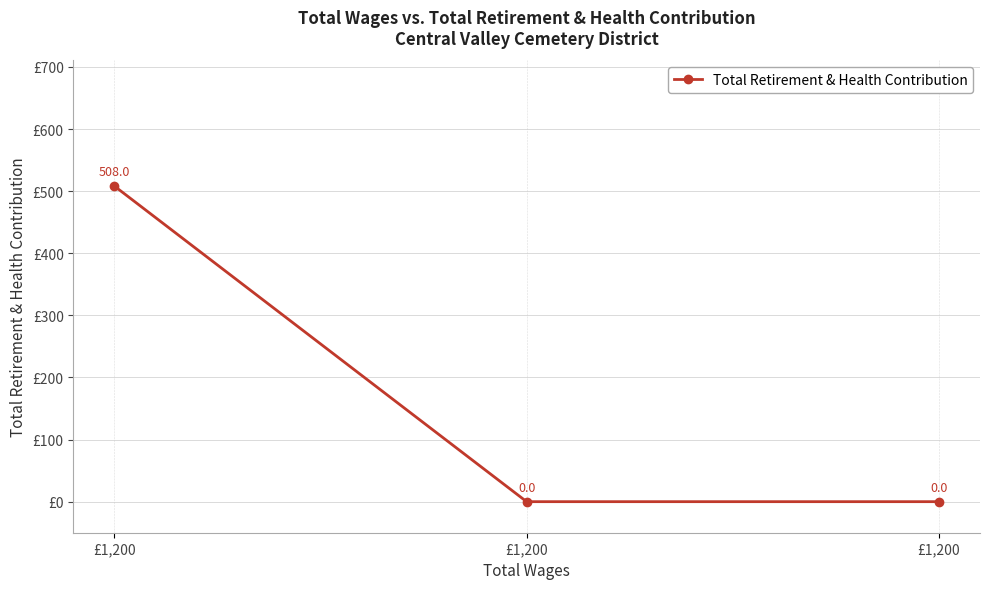

The chart shows a value of 768 at £1,200. True or false?

False